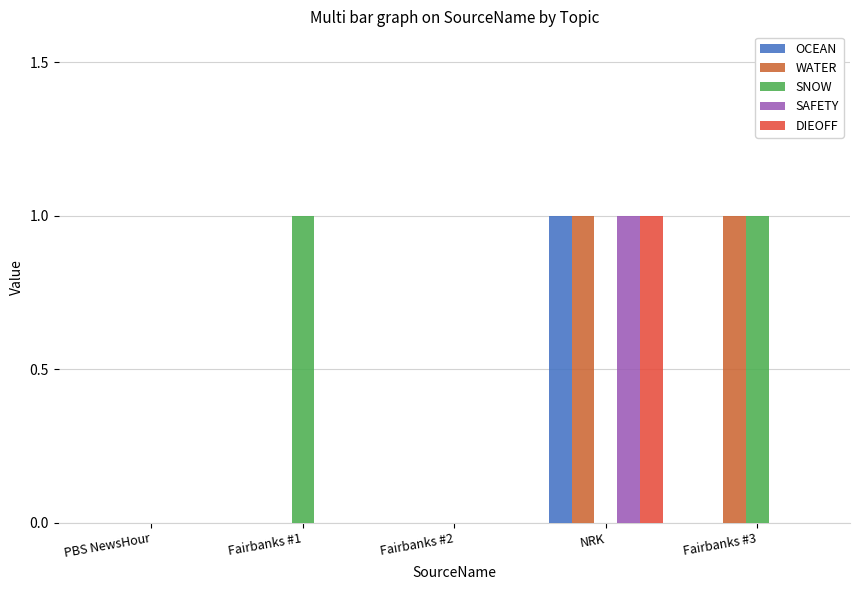

What is the greatest value displayed?

1